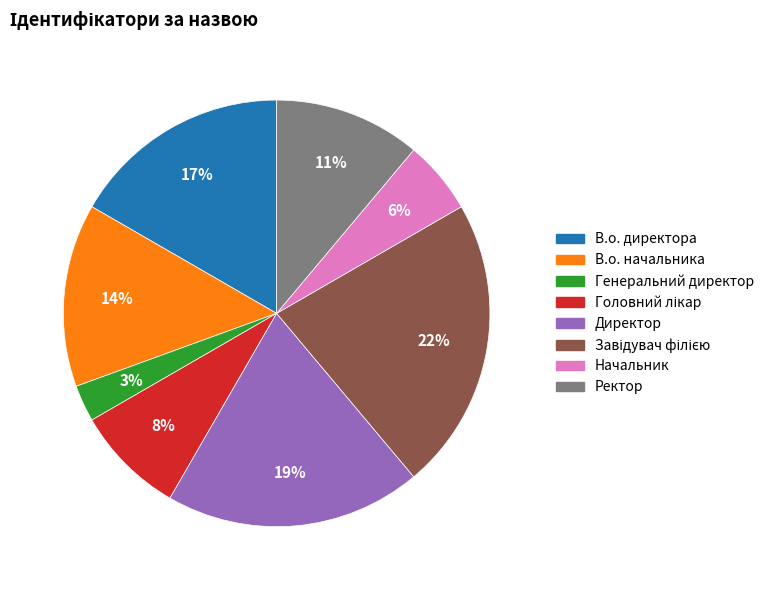

Do В.о. начальника and В.о. директора together represent more than half of the pie?

No